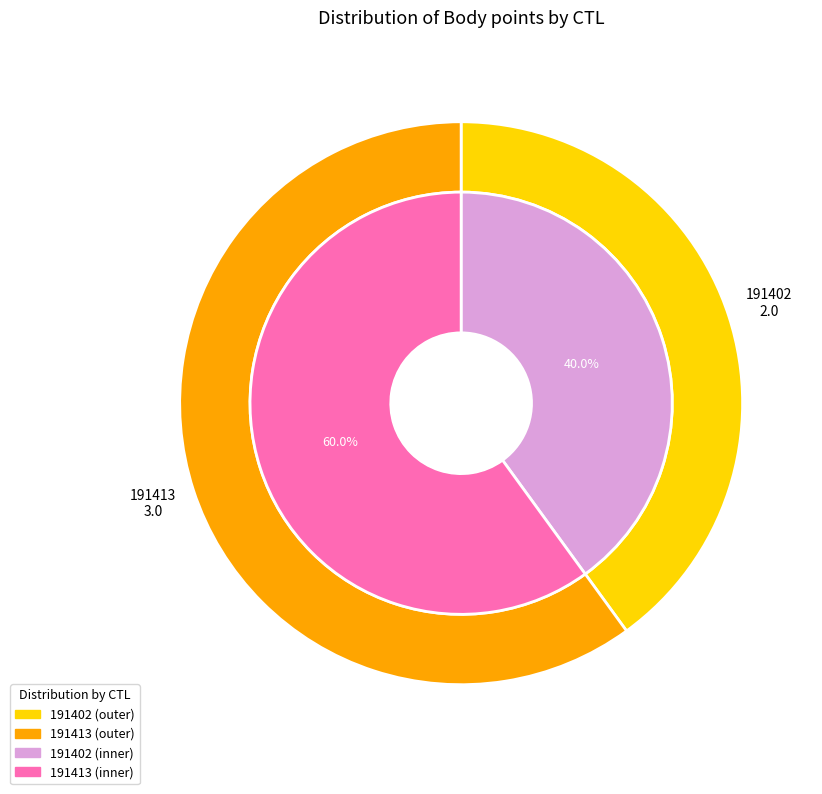

To the nearest percent, what is the average slice percentage?

50%